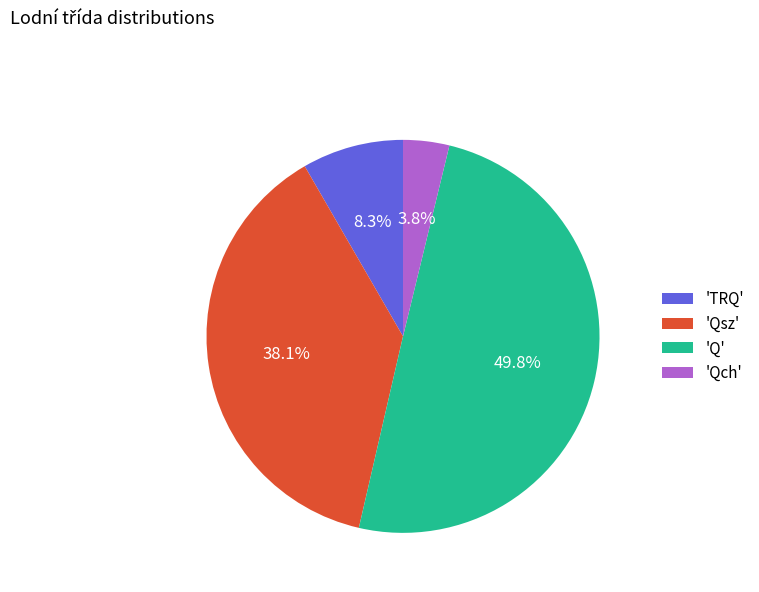

What is the total percentage of 'Qsz' and 'TRQ'?

46.4%